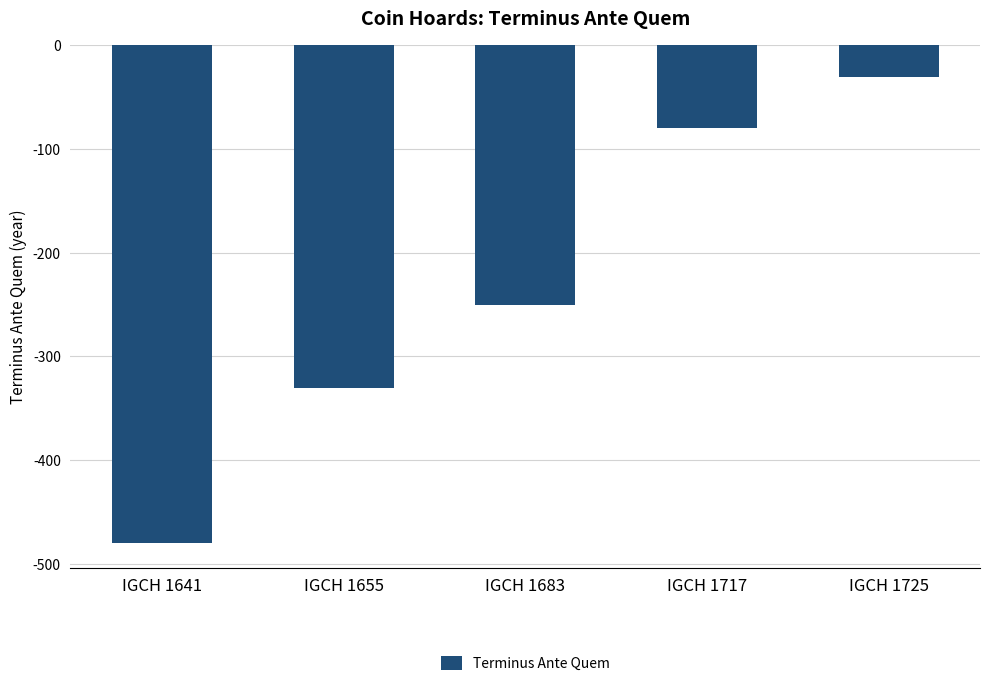

What is the value of the 4th bar from the left?

-80